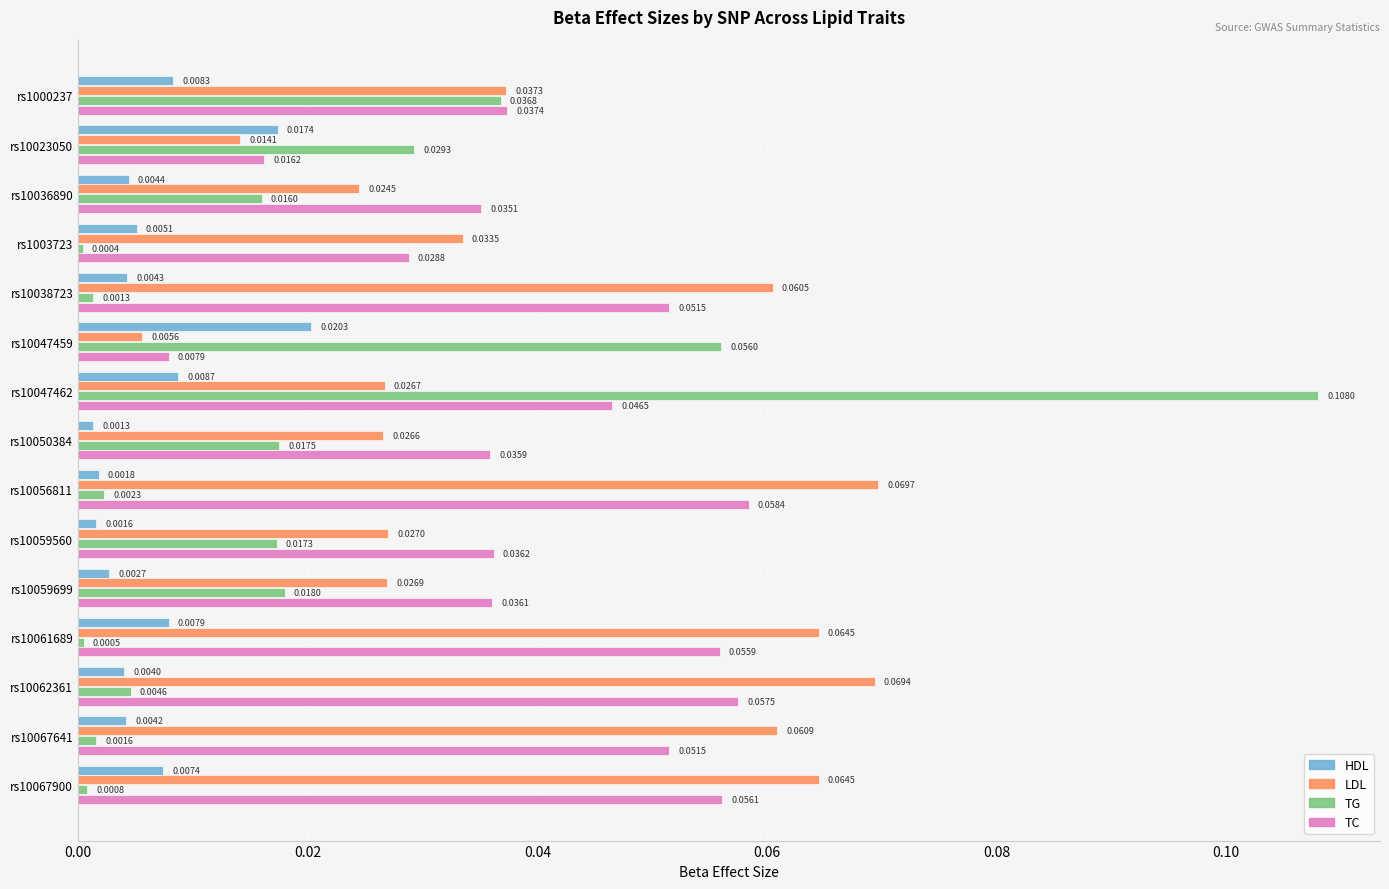

List the series in order of their peak value, highest first.

TG, LDL, TC, HDL